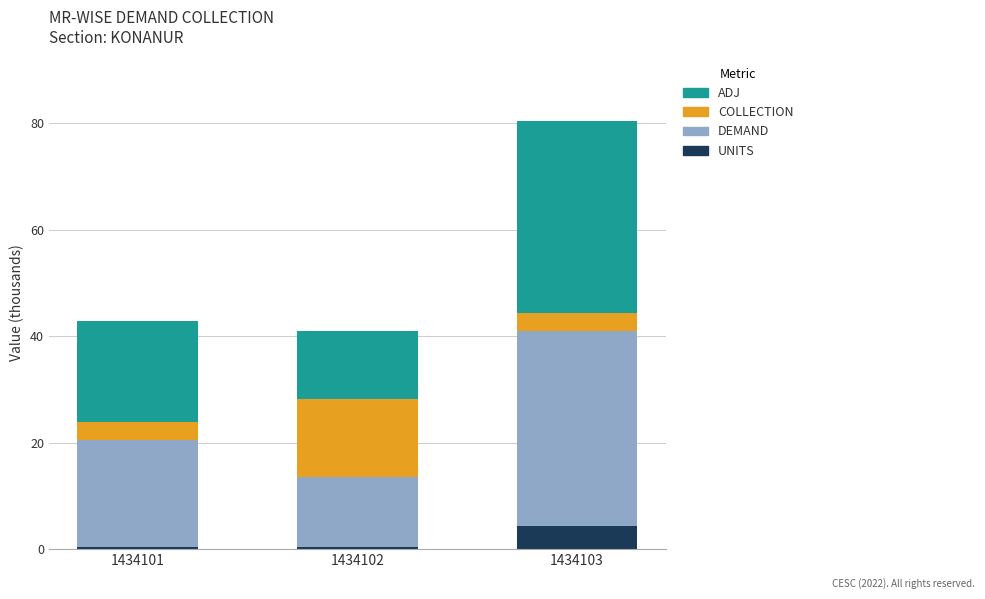

Which category has the highest value in the UNITS series?

1434103